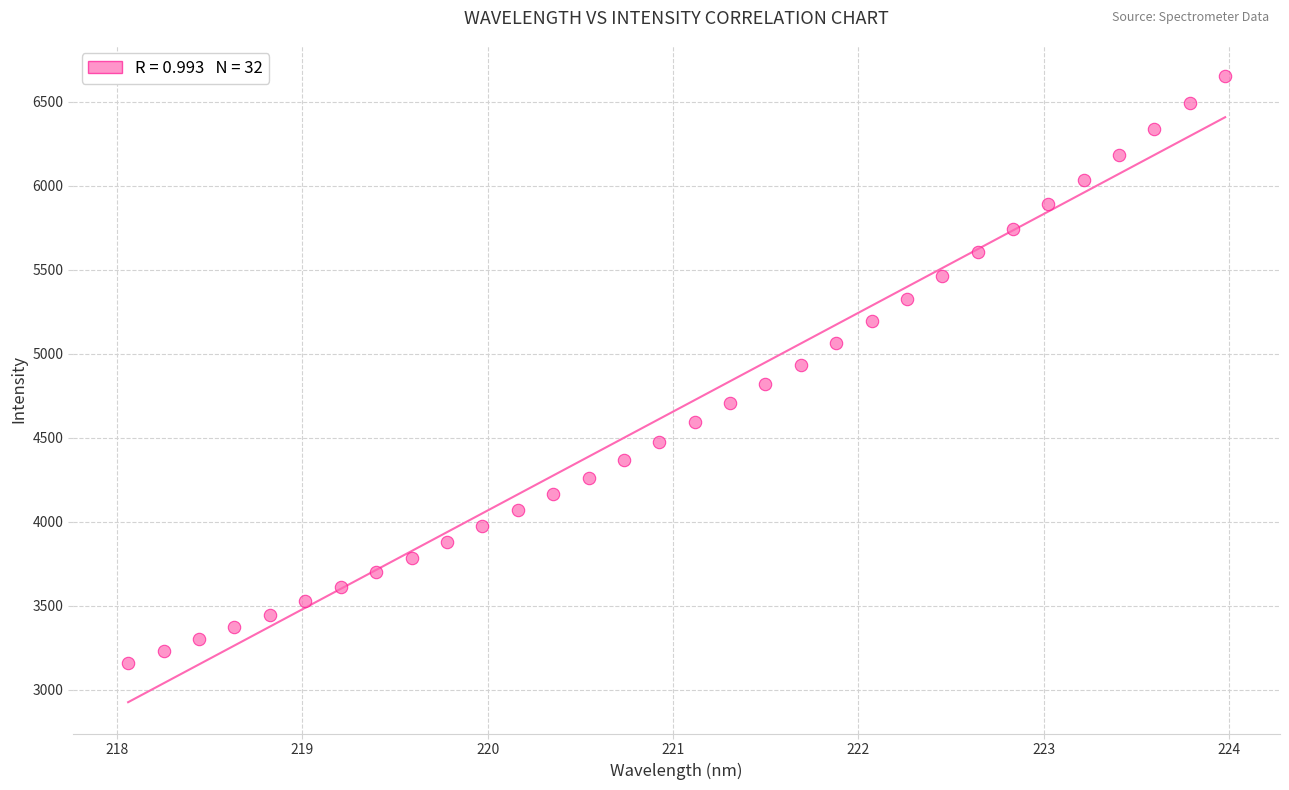

What is the range of Y values (max minus min)?

3491.3